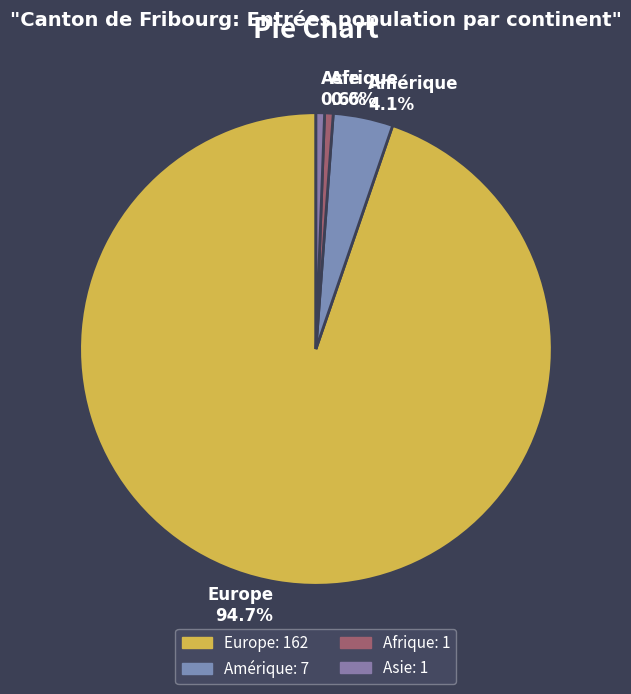

Which slice is the largest?

Europe